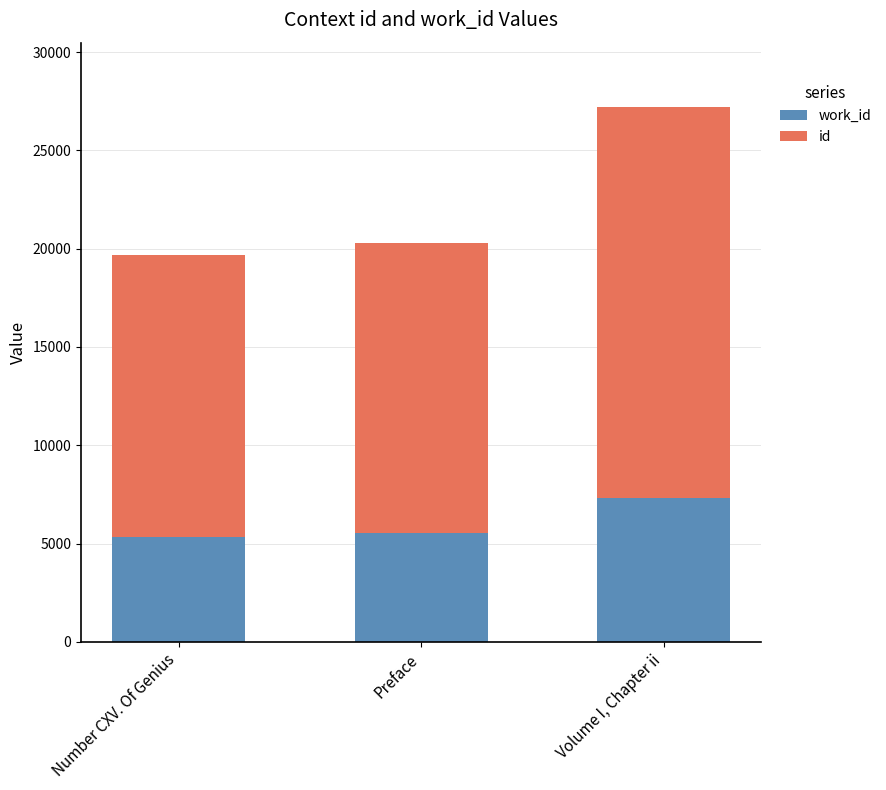

What is the total value across all series at Volume I, Chapter ii?

27213